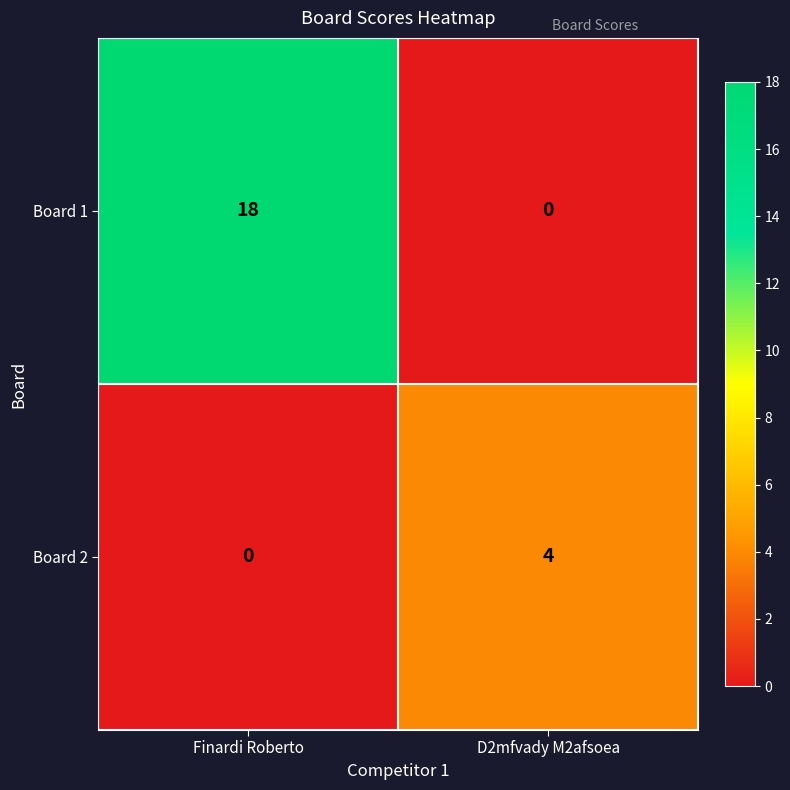

At which label is Board 2 closest to 2?

Finardi Roberto